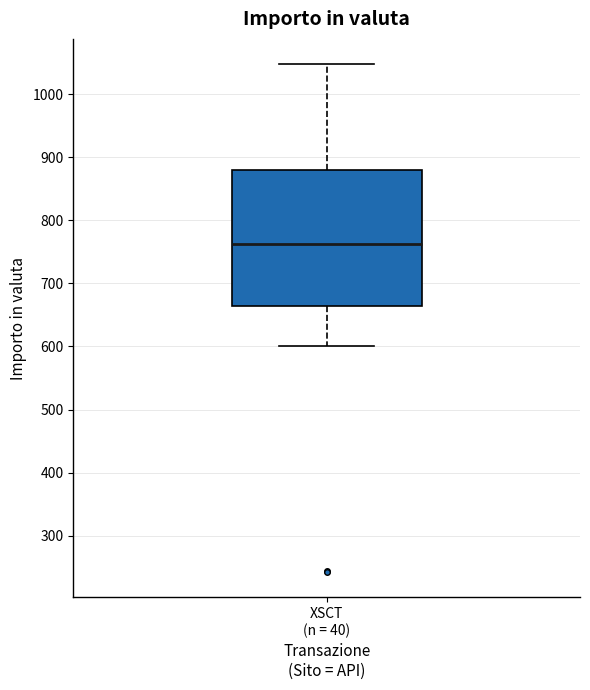

Read this box plot against the y-axis: the position of the median line, the range covered by the box, and the ends of both whiskers. The values are not printed on the chart, so give them approximately, as read against the axis.

median 760, box 660 to 880, whiskers 600 to 1050